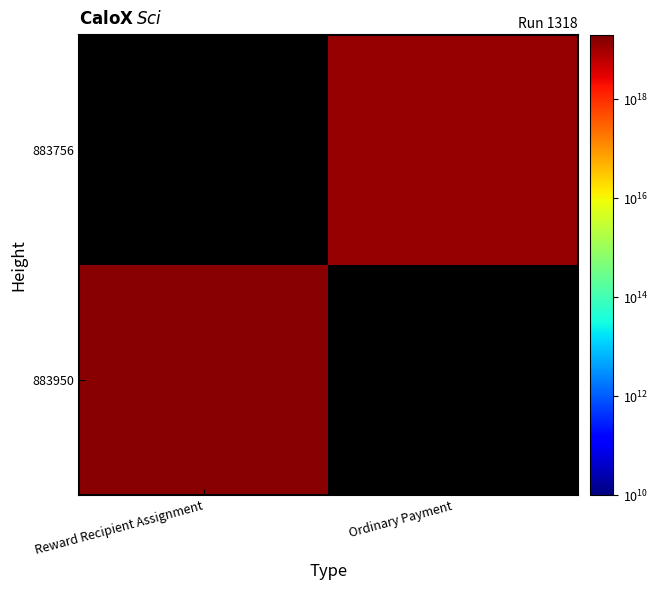

Which has a higher value, Ordinary Payment or Reward Recipient Assignment?

Reward Recipient Assignment